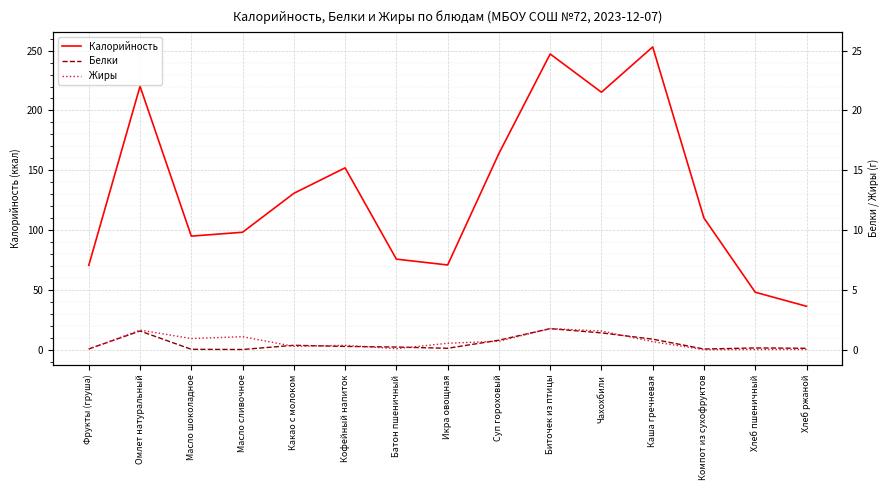

Reading left to right, transcribe all the data shown in this chart.

Калорийность: Фрукты (груша)=70.5	Омлет натуральный=220.2	Масло шоколадное=94.9	Масло сливочное=98.2	Какао с молоком=130.7	Кофейный напиток=152.0	Батон пшеничный=75.7	Икра овощная=70.8	Суп гороховый=164.0	Биточек из птицы=247.2	Чахохбили=215.2	Каша гречневая=253.1	Компот из сухофруктов=110.0	Хлеб пшеничный=48.0	Хлеб ржаной=36.3
Белки: Фрукты (груша)=0.6	Омлет натуральный=15.6	Масло шоколадное=0.3	Масло сливочное=0.1	Какао с молоком=3.6	Кофейный напиток=2.7	Батон пшеничный=2.2	Икра овощная=1.1	Суп гороховый=7.9	Биточек из птицы=17.6	Чахохбили=14.0	Каша гречневая=8.8	Компот из сухофруктов=0.5	Хлеб пшеничный=1.4	Хлеб ржаной=1.1
Жиры: Фрукты (груша)=0.5	Омлет натуральный=16.4	Масло шоколадное=9.3	Масло сливочное=10.8	Какао с молоком=2.7	Кофейный напиток=3.6	Батон пшеничный=0.8	Икра овощная=5.3	Суп гороховый=7.0	Биточек из птицы=17.6	Чахохбили=15.6	Каша гречневая=6.7	Компот из сухофруктов=0.0	Хлеб пшеничный=0.1	Хлеб ржаной=0.2